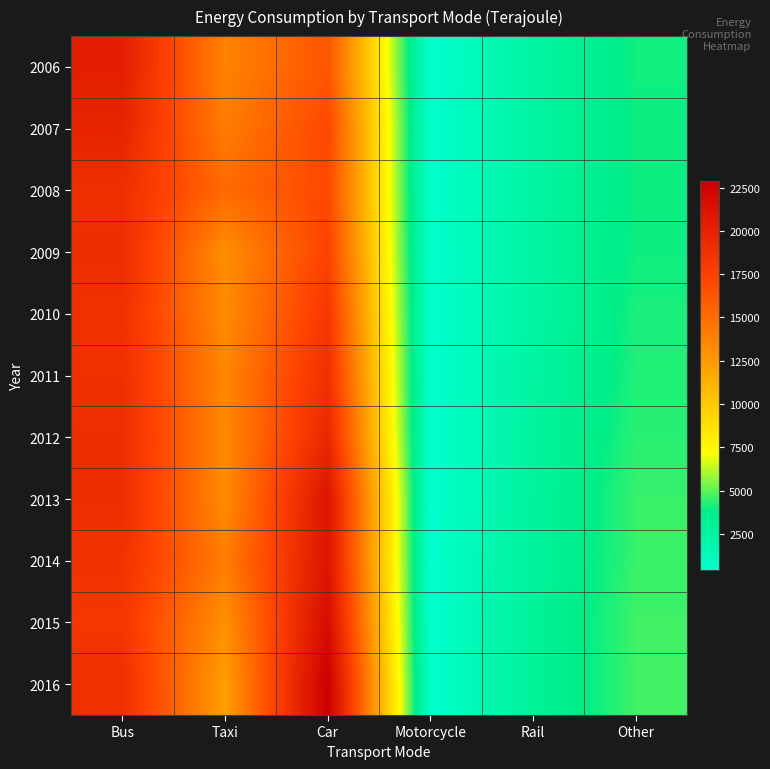

List the series in order of their peak value, lowest first.

2010, 2011, 2008, 2009, 2012, 2007, 2006, 2014, 2013, 2015, 2016